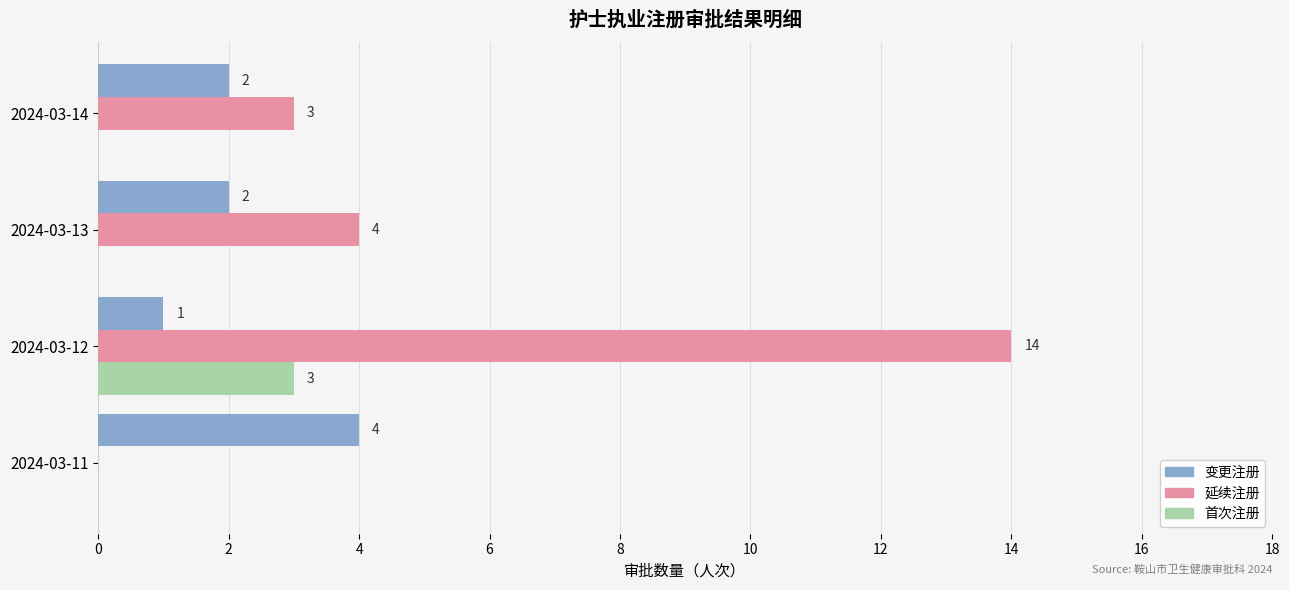

What are all the series names shown in the legend?

变更注册, 延续注册, 首次注册